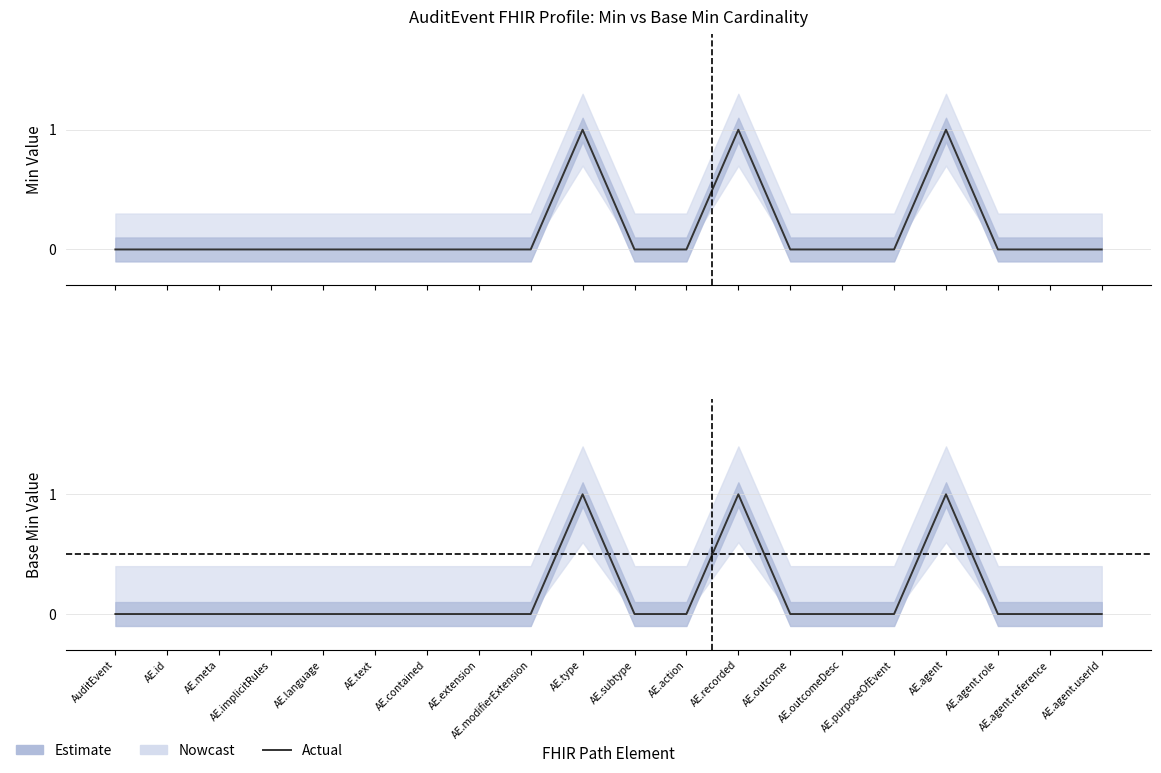

Which series has the largest total across all categories?

Min